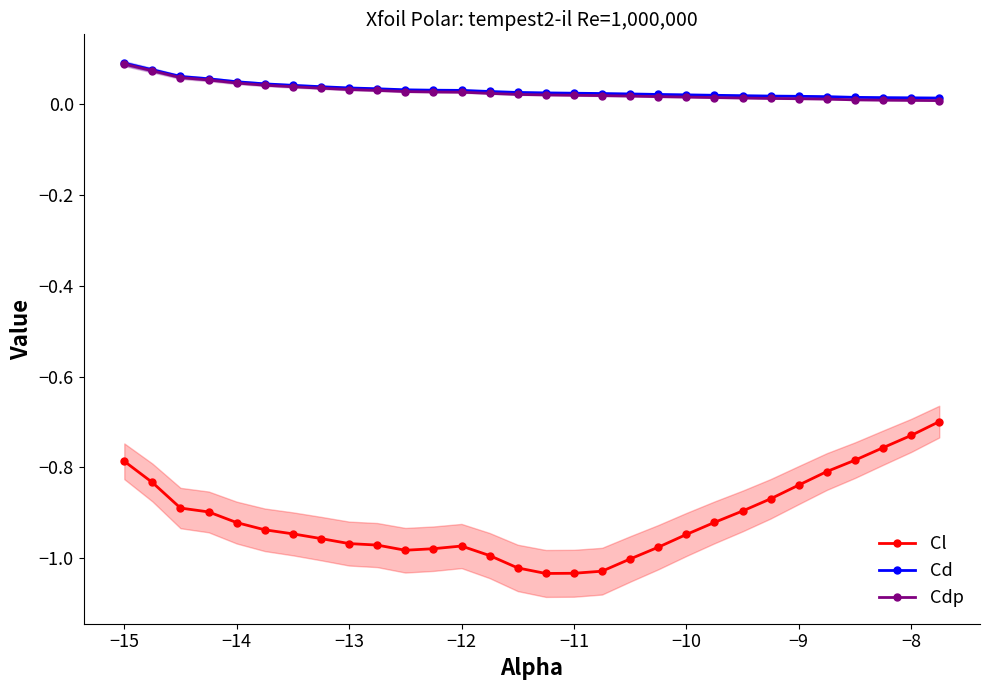

True or false: Cdp and Cl cross at least once.

False